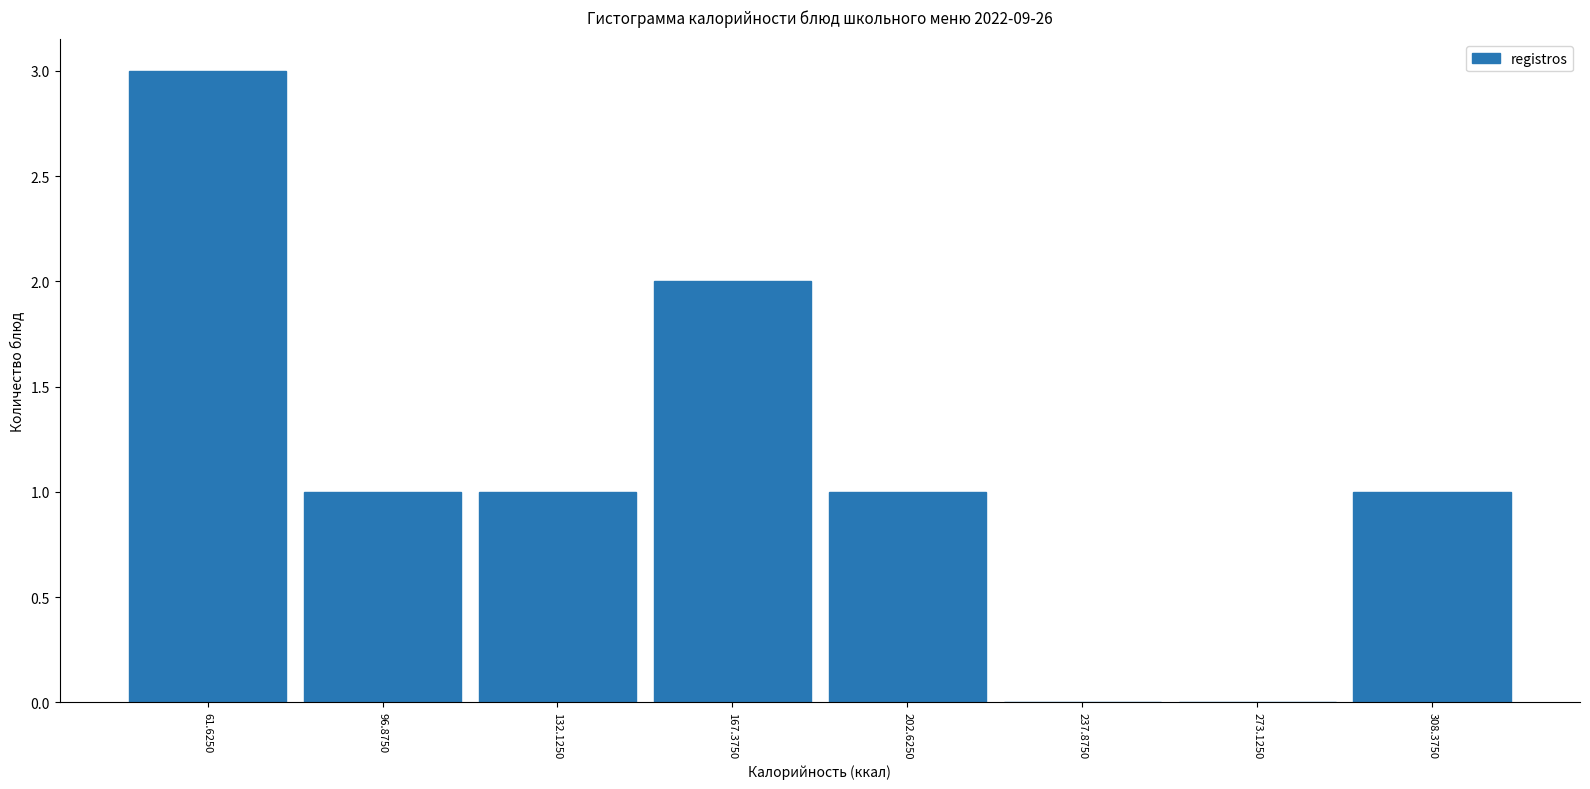

How tall is the bar that spans 45 to 80 on the x-axis? Neither the bar edges nor the heights are printed on the chart, so give them approximately, as read against the axes.

3